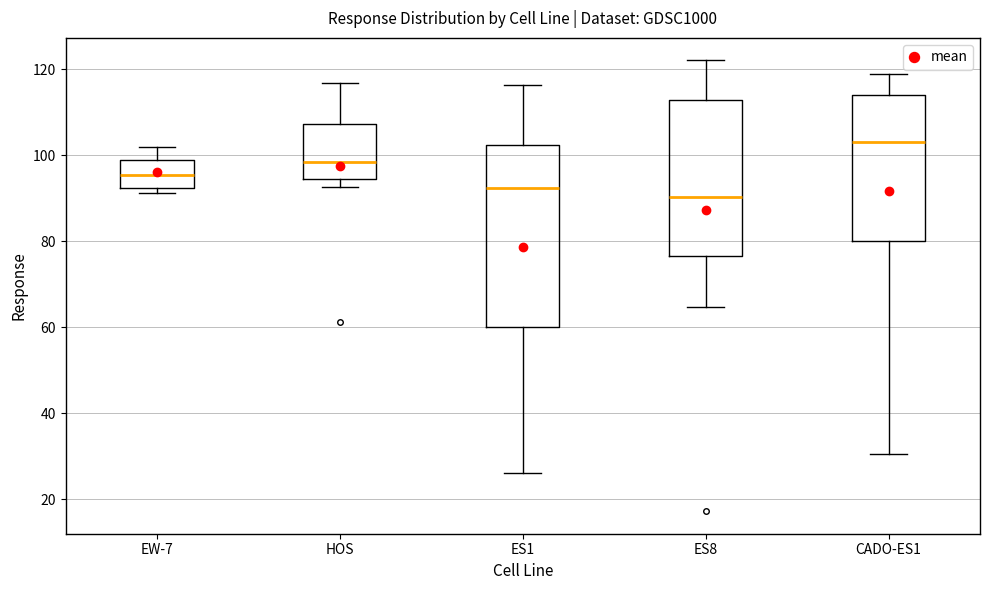

Reading left to right, read every box against the y-axis: the position of its median line, the range the box covers, and the ends of its whiskers. The values are not printed on the chart, so give them approximately, as read against the axis.

EW-7: median 96, box 92 to 98, whiskers 92 (just below the box's lower edge) to 102
HOS: median 98, box 94 to 108, whiskers 92 to 116
ES1: median 92, box 60 to 102, whiskers 26 to 116
ES8: median 90, box 76 to 112, whiskers 64 to 122
CADO-ES1: median 104, box 80 to 114, whiskers 30 to 118